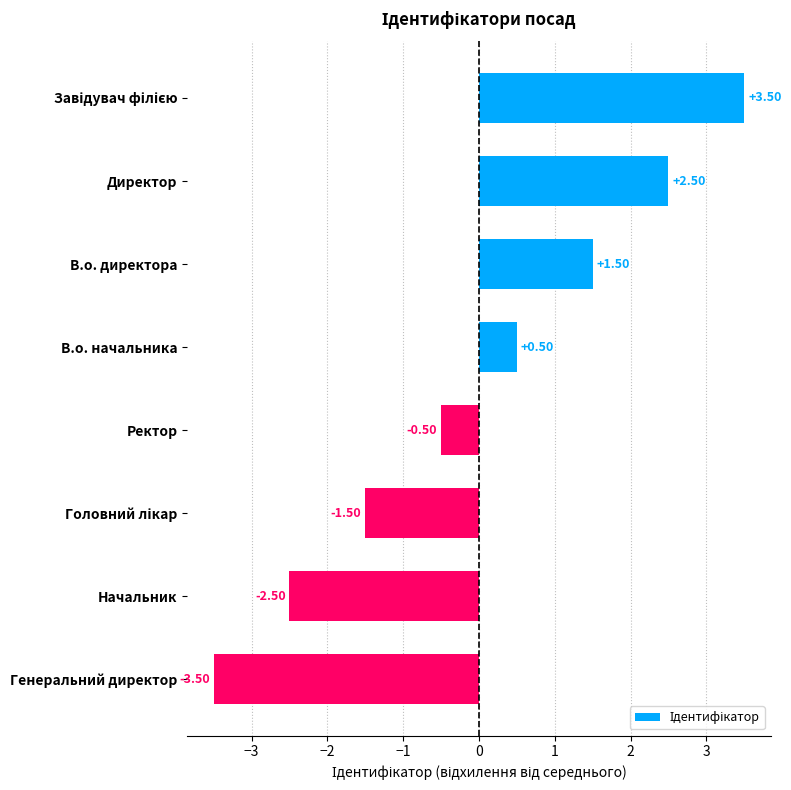

Which label corresponds to the smallest value in the chart?

Генеральний директор